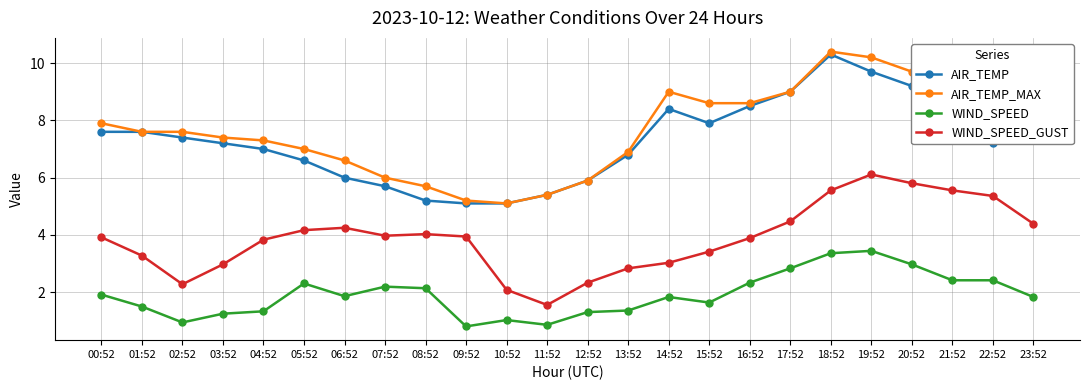

How many lines are shown in the chart?

4